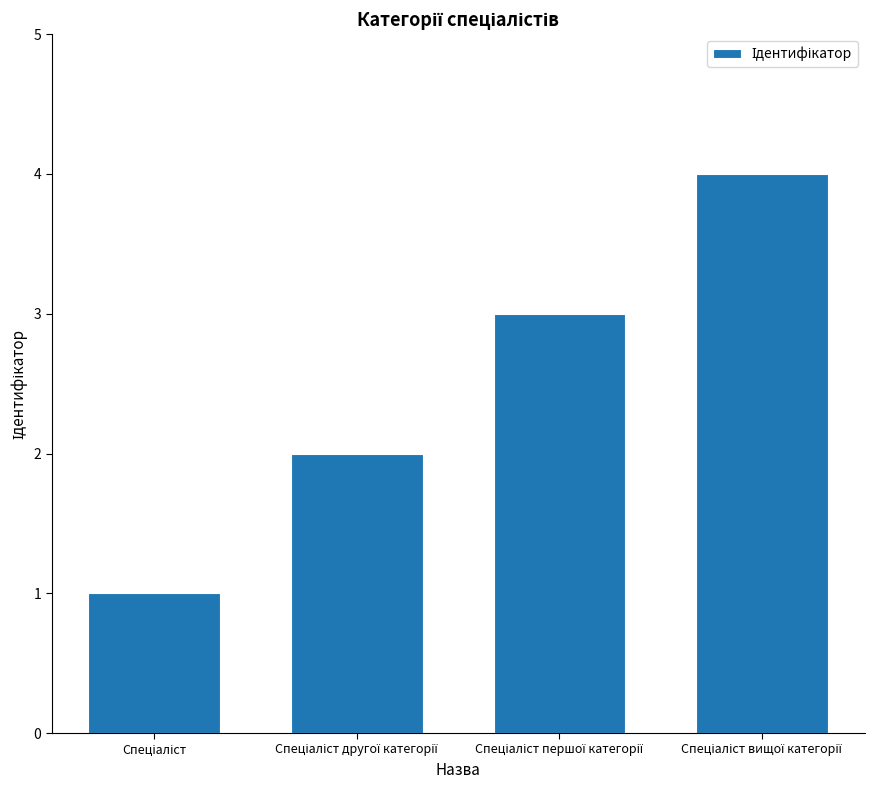

Reading left to right, list all the values displayed in this chart.

1	2	3	4